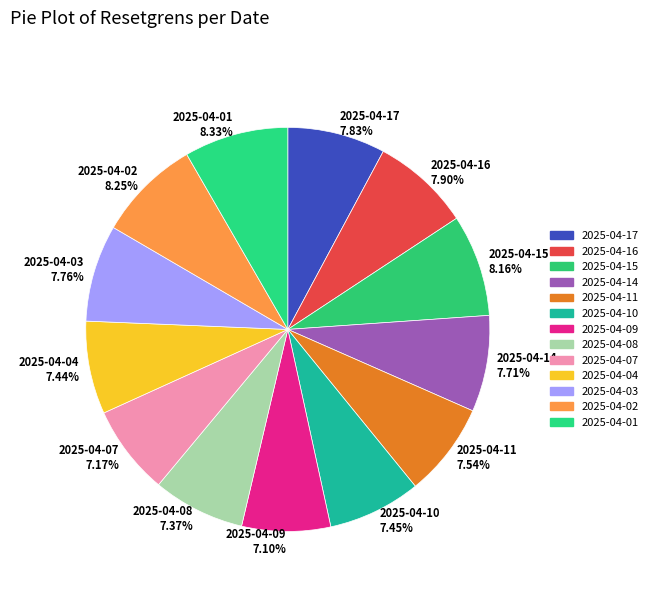

True or false: 2025-04-01 accounts for 1% of the total.

False